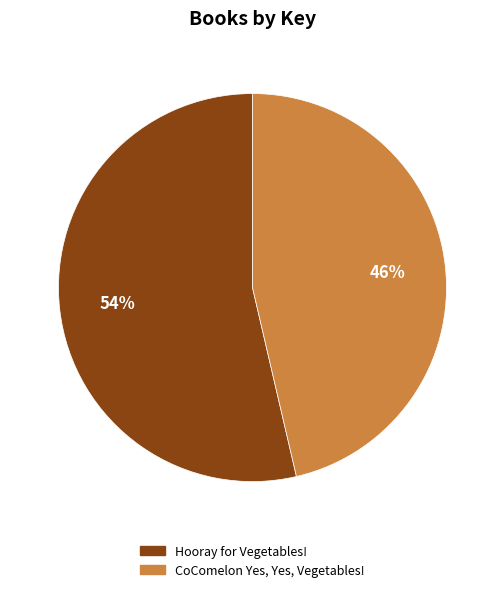

Between Hooray for Vegetables! and CoComelon Yes, Yes, Vegetables!, which is larger?

Hooray for Vegetables!